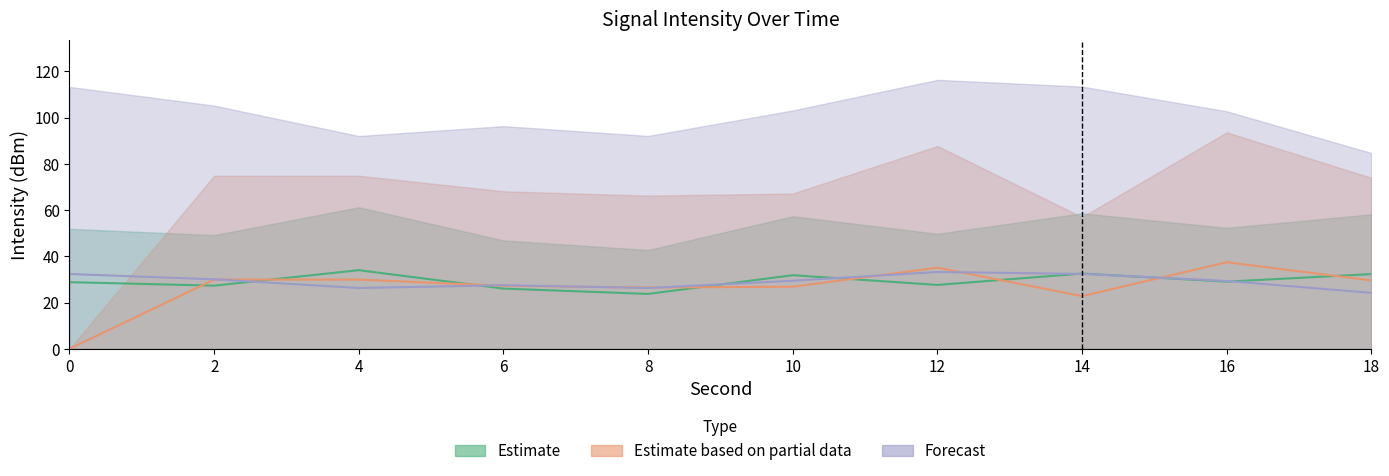

Reading left to right, list all the values displayed in this chart.

Estimate: 0=28.8	2=27.3	4=34.0	6=26.0	8=23.7	10=31.8	12=27.6	14=32.5	16=29.0	18=32.3
Estimate based on partial data: 0=0.0	2=29.9	4=29.9	6=27.2	8=26.5	10=26.9	12=35.1	14=22.8	16=37.4	18=29.6
Forecast: 0=32.4	2=30.0	4=26.3	6=27.5	8=26.3	10=29.4	12=33.2	14=32.4	16=29.3	18=24.2